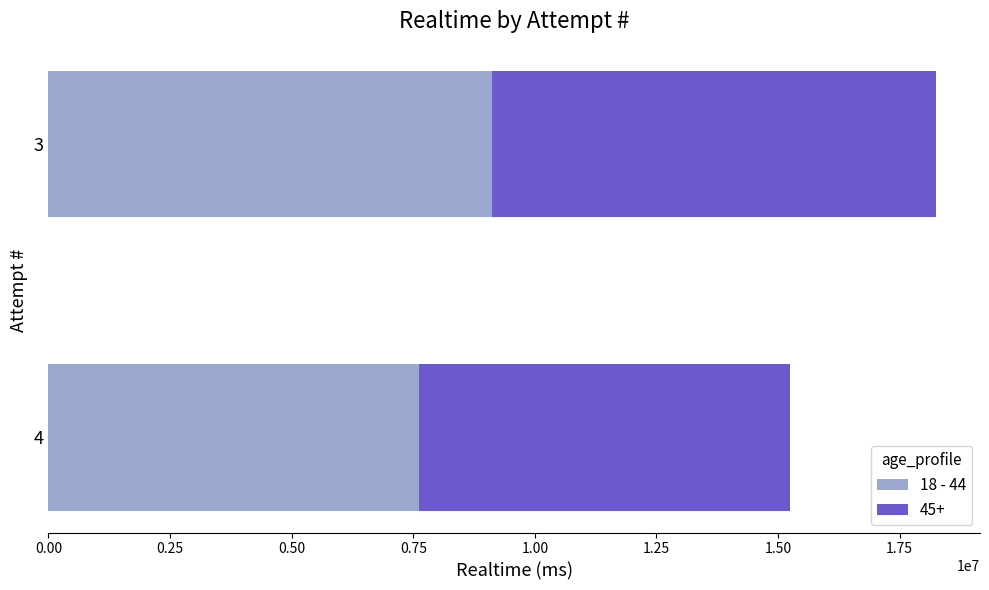

Which label corresponds to the smallest value in the chart?

4